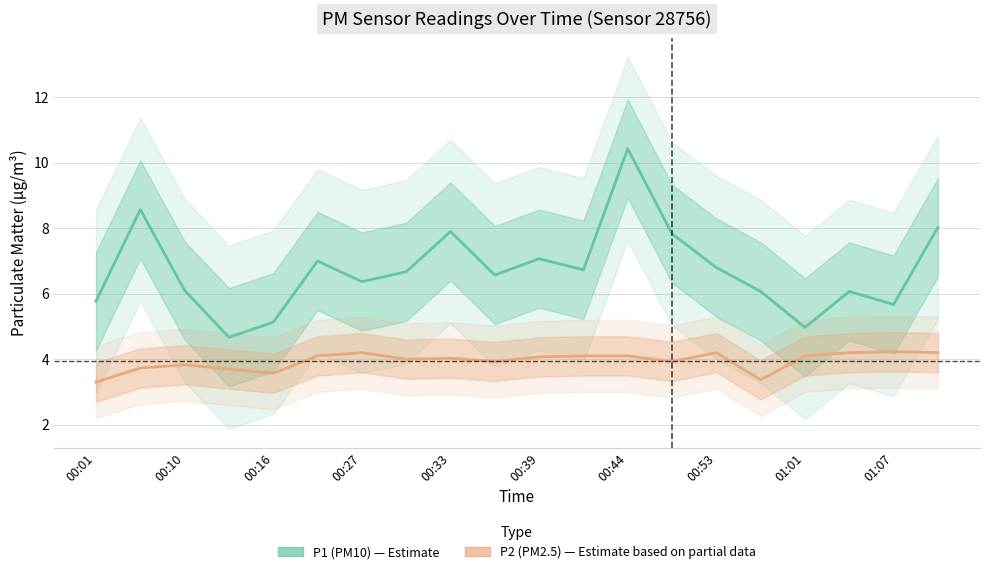

In P1 (PM10), how many points are lower than both neighbors (excluding endpoints)?

6